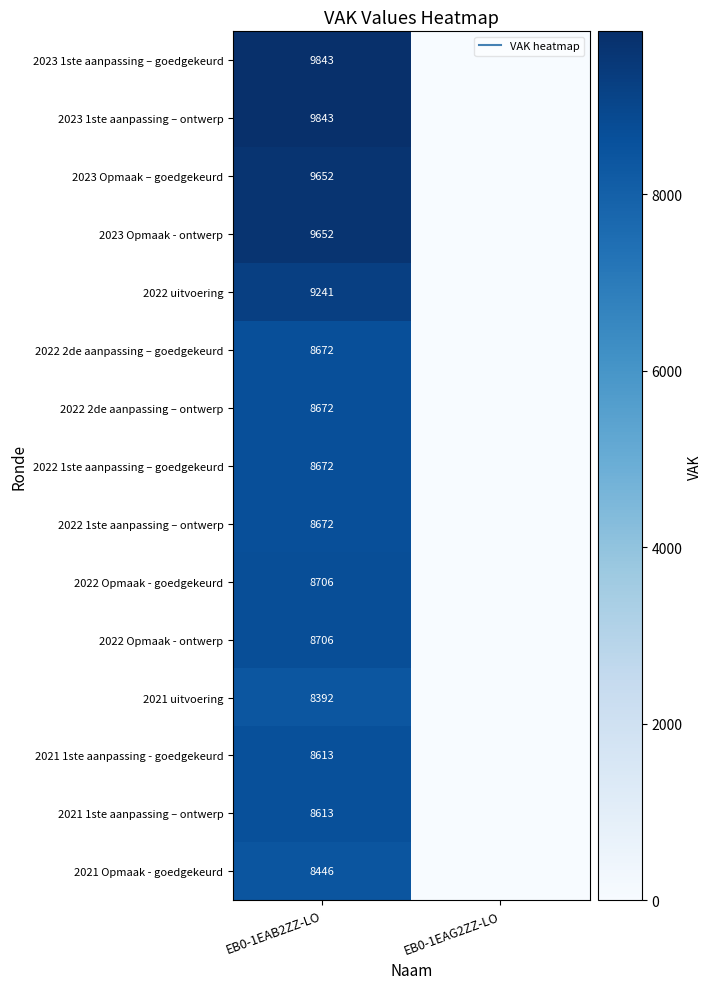

How many data points does each series have?

2